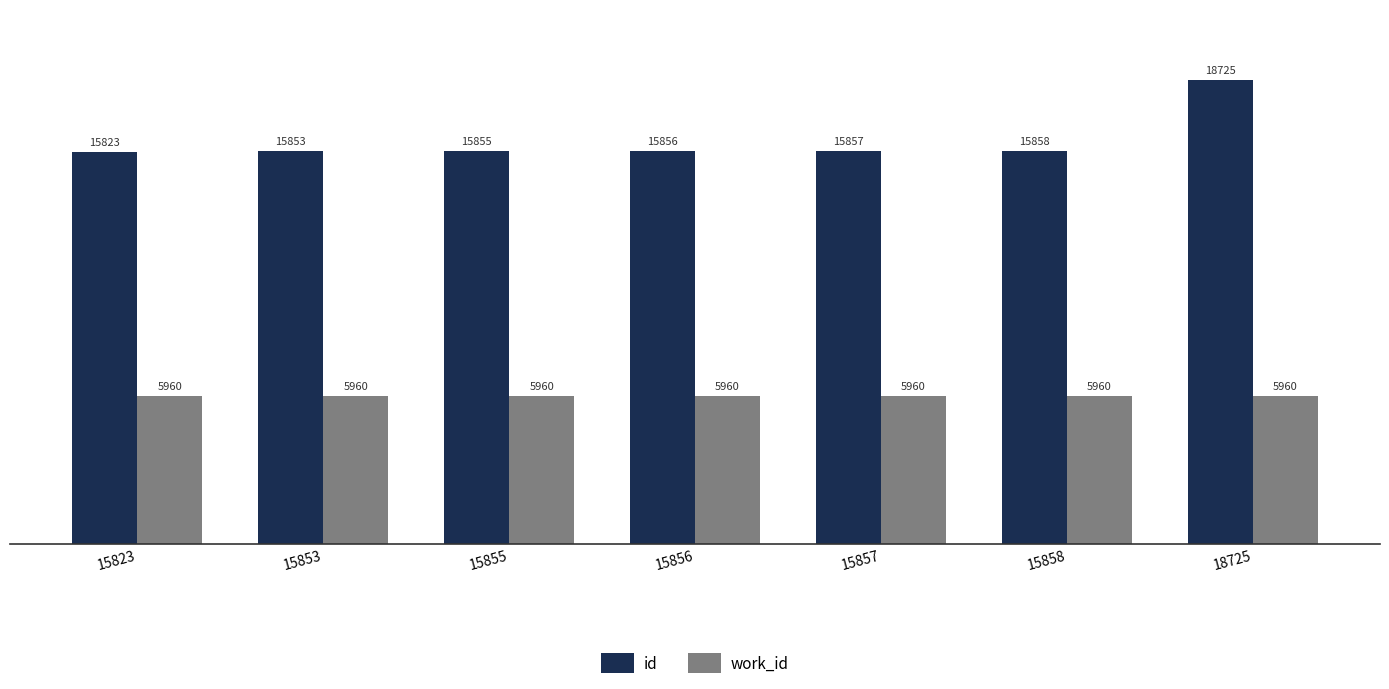

Reading left to right, transcribe all the data shown in this chart.

id: 15823	15853	15855	15856	15857	15858	18725
work_id: 5960	5960	5960	5960	5960	5960	5960